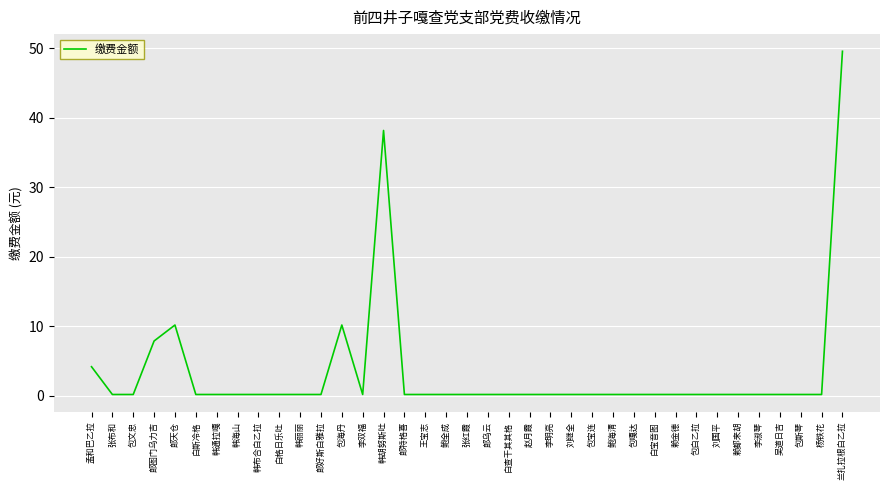

Reading left to right, transcribe all the data shown in this chart.

孟和巴乙拉=4.2	张布和=0.2	包文忠=0.2	郎图门乌力吉=7.9	郎天仓=10.2	白斯冷格=0.2	韩通拉嘎=0.2	韩海山=0.2	韩布合白乙拉=0.2	白格日乐吐=0.2	韩丽丽=0.2	郎好斯白雅拉=0.2	包海丹=10.2	李双福=0.2	韩胡努斯吐=38.2	郎特格喜=0.2	王宝志=0.2	鲍全成=0.2	张红霞=0.2	郎乌云=0.2	白查干其其格=0.2	赵月霞=0.2	李明亮=0.2	刘继全=0.2	包宝连=0.2	鲍海清=0.2	包嘎达=0.2	白宝音图=0.2	赖金德=0.2	包白乙拉=0.2	刘国平=0.2	赖都来胡=0.2	李淑琴=0.2	吴道日吉=0.2	包斯琴=0.2	杨铁花=0.2	兰扎拉根白乙拉=49.6